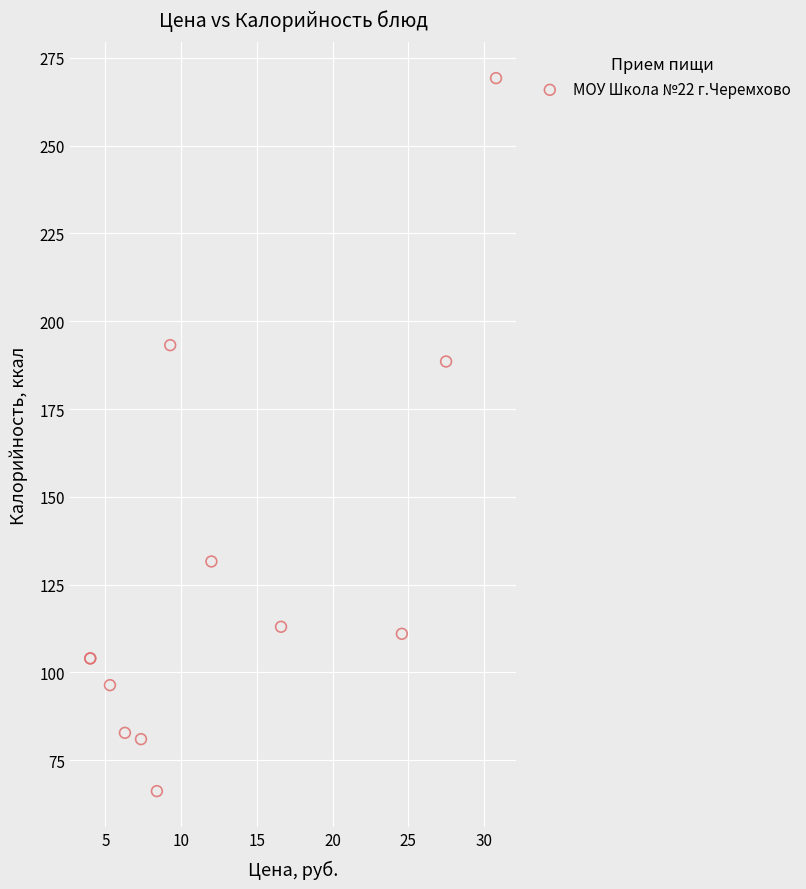

What Y value in the scatter plot is closest to 167?

188.6